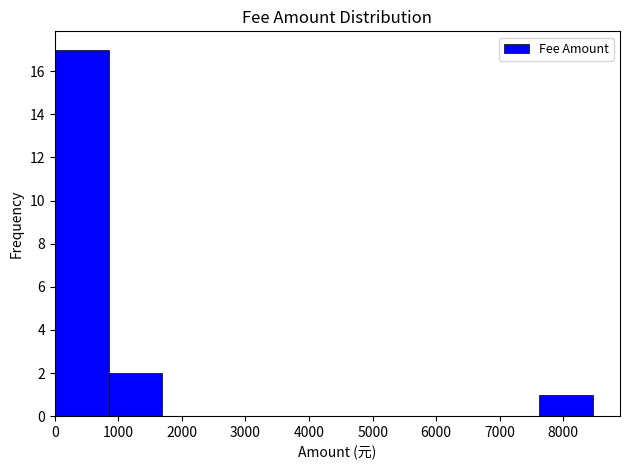

Reading left to right, list every bar in this chart as the range it spans on the x-axis followed by its height. Neither the bar edges nor the heights are printed on the chart, so give them approximately, as read against the axes.

0 to 800: 17
800 to 1700: 2
1700 to 2500: 0
2500 to 3400: 0
3400 to 4200: 0
4200 to 5100: 0
5100 to 5900: 0
5900 to 6800: 0
6800 to 7600: 0
7600 to 8500: 1